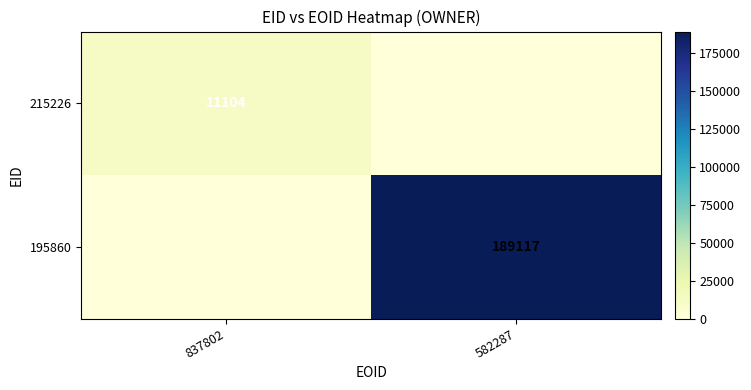

What is the total value across all series at 582287?

189117